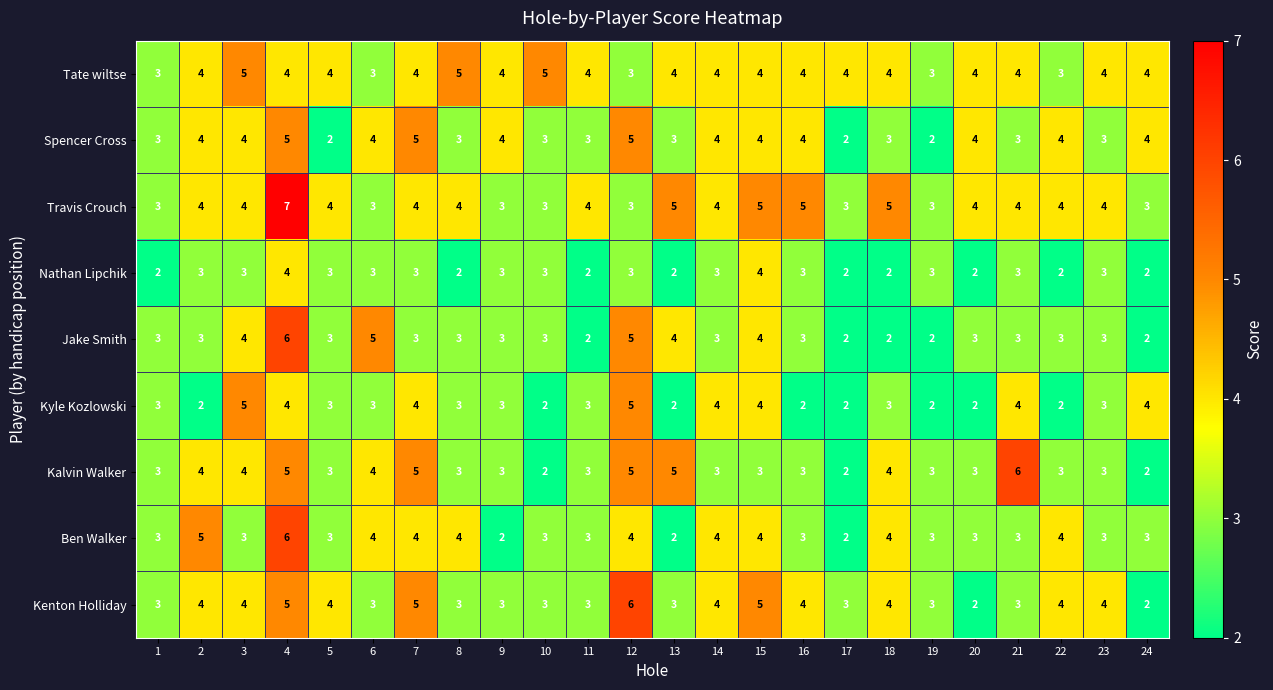

At how many categories does at least one series exceed 2?

24